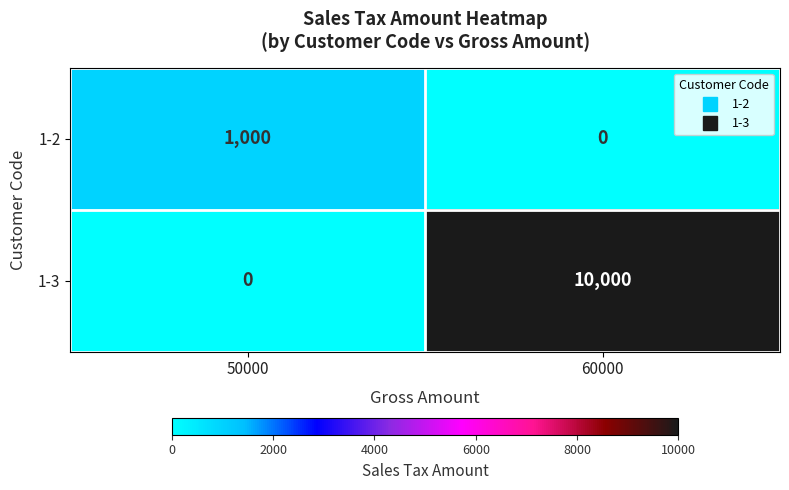

Reading right to left, transcribe all the data shown in this chart.

1-2: 0	1000
1-3: 10000	0